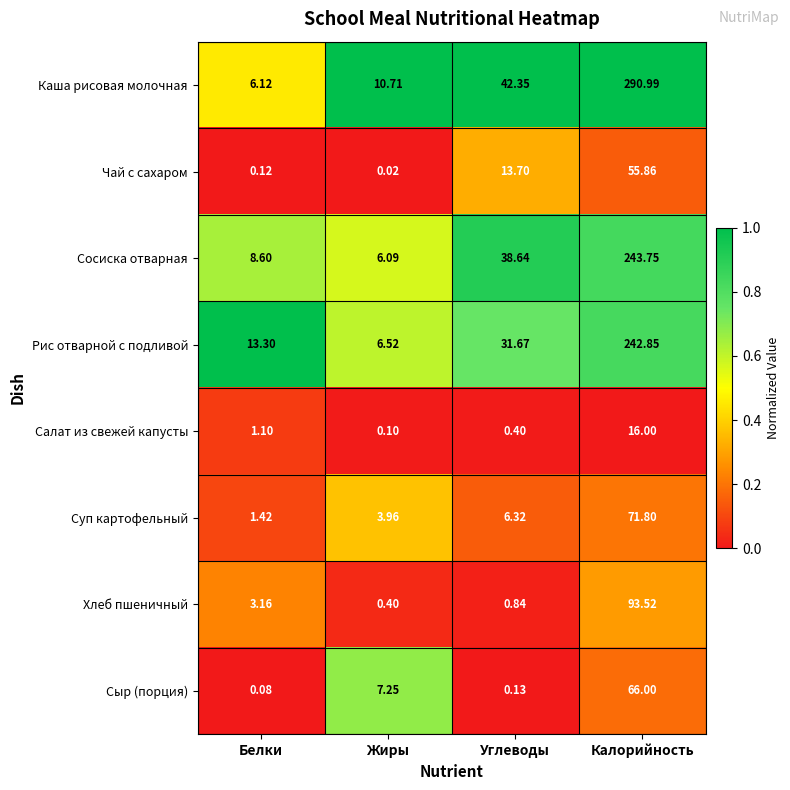

At which category is the sum across all series the highest?

Калорийность